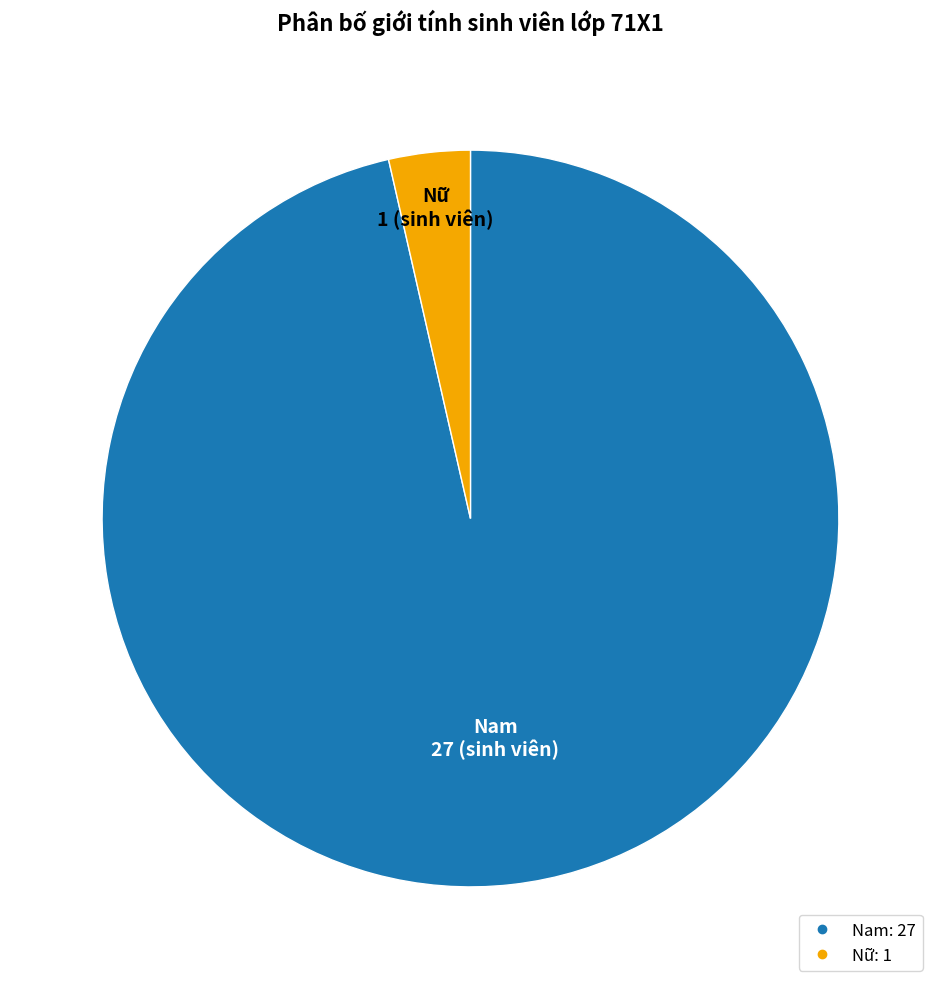

How many slices are in this pie chart?

2